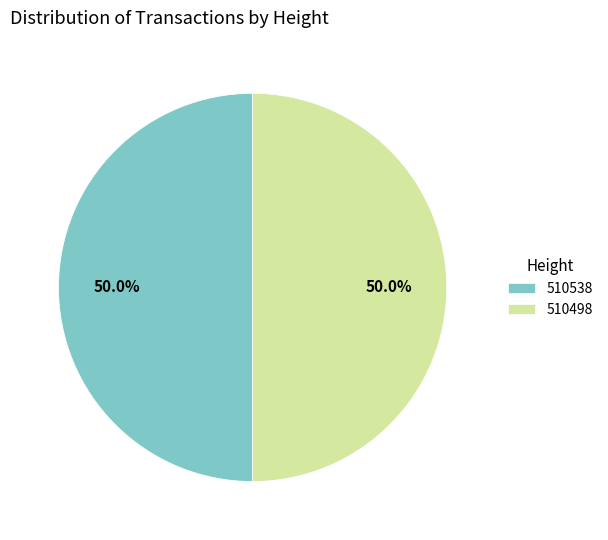

What percentage is the 510498 slice, to the nearest percent?

50%